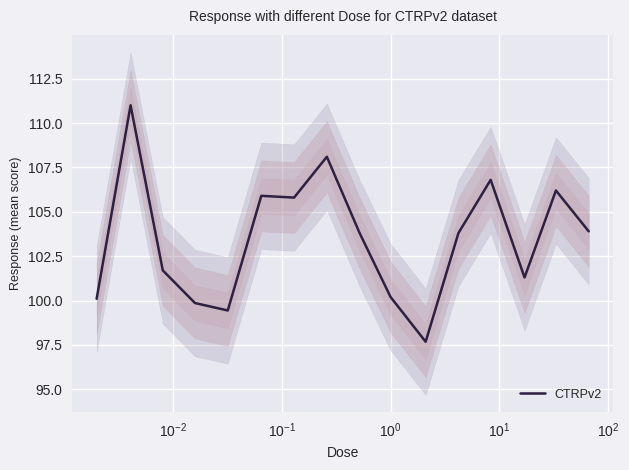

What is the minimum value for CTRPv2?

97.7